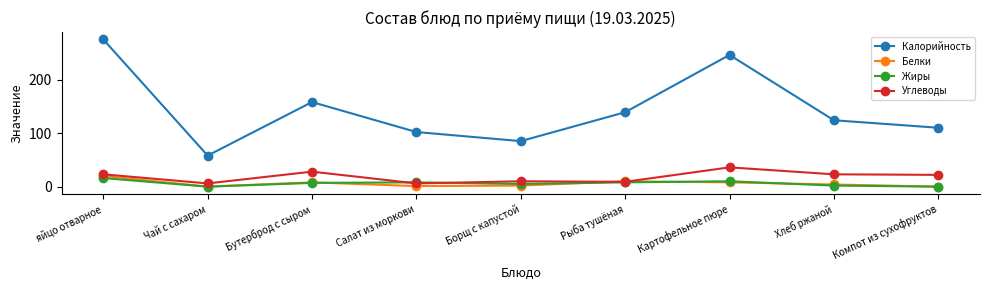

True or false: Жиры has more than 0 interior local peaks.

True